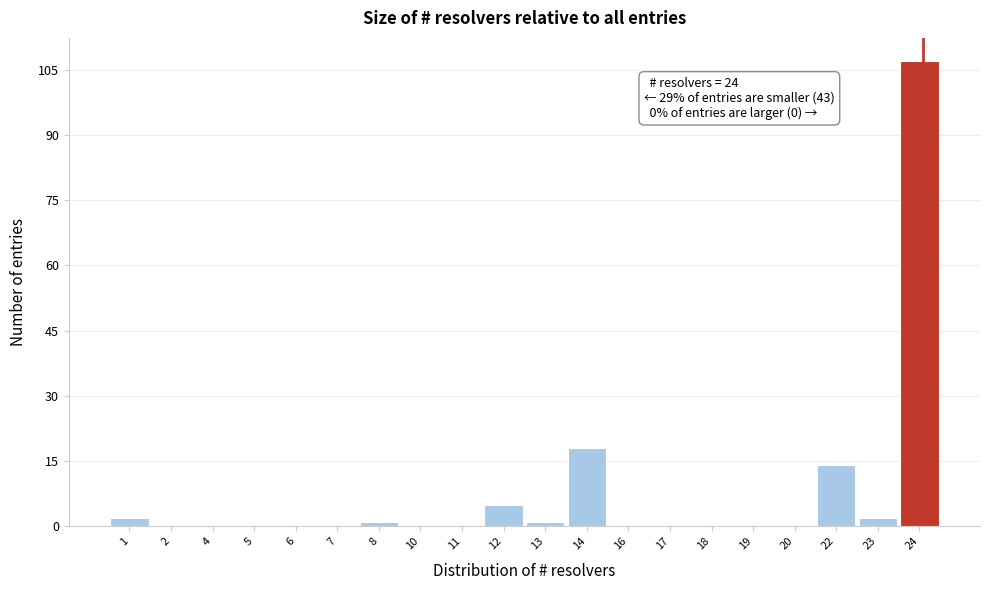

Reading left to right, what are all the values shown in this chart?

1=2	2=0	4=0	5=0	6=0	7=0	8=1	10=0	11=0	12=5	13=1	14=18	16=0	17=0	18=0	19=0	20=0	22=14	23=2	24=107